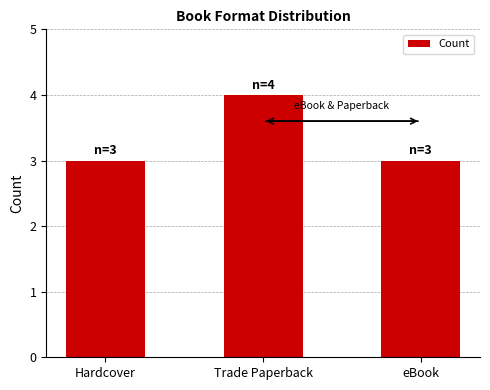

What is the value of the 2nd bar from the left?

4